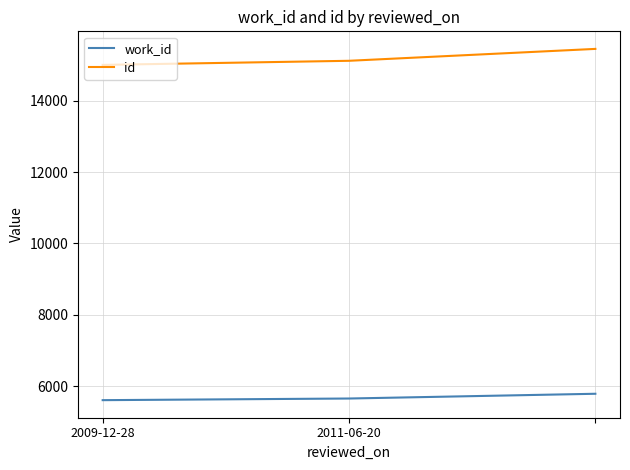

List the series in order of their overall mean, highest first.

id, work_id